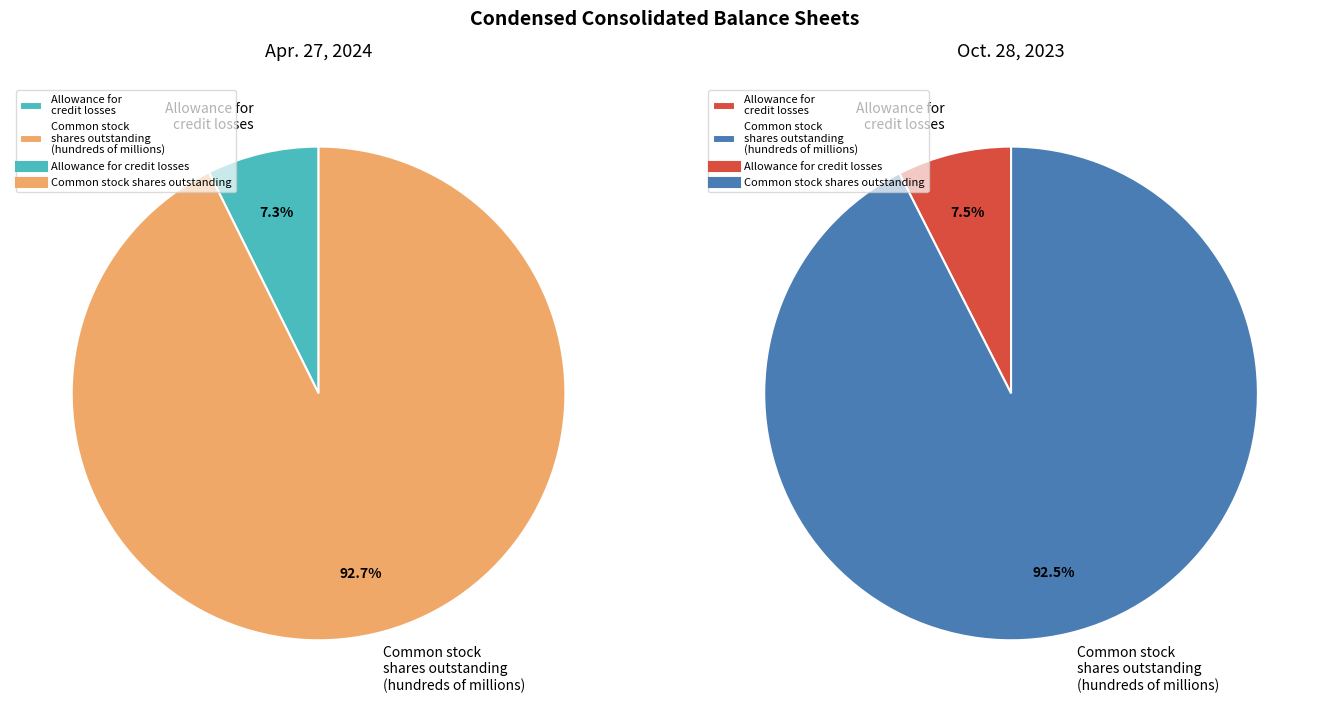

What is the largest slice in the pie chart?

Common stock, shares outstanding